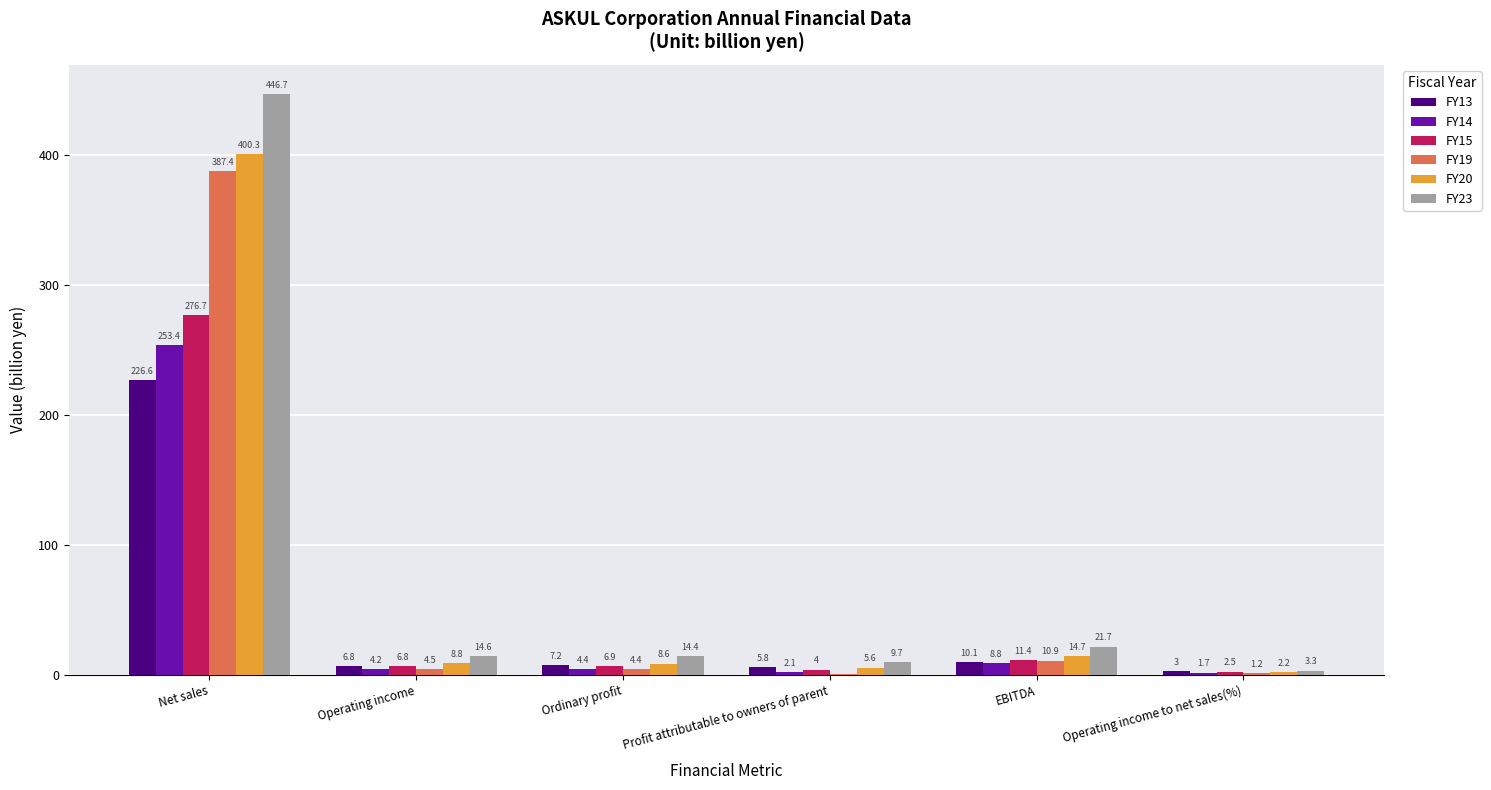

The value of FY23 at Profit attributable to owners of parent is 9.7. True or false?

True